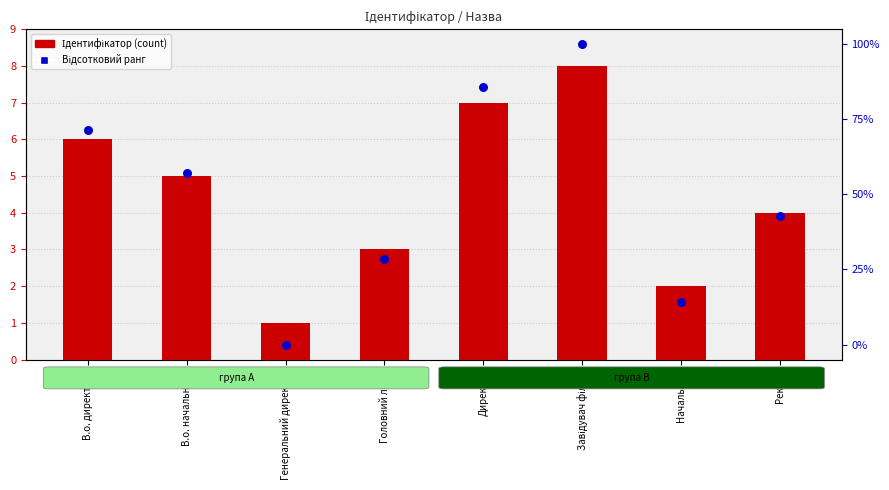

Is the value of Ідентифікатор at В.о. директора greater than the value of Відсотковий ранг at Директор?

No